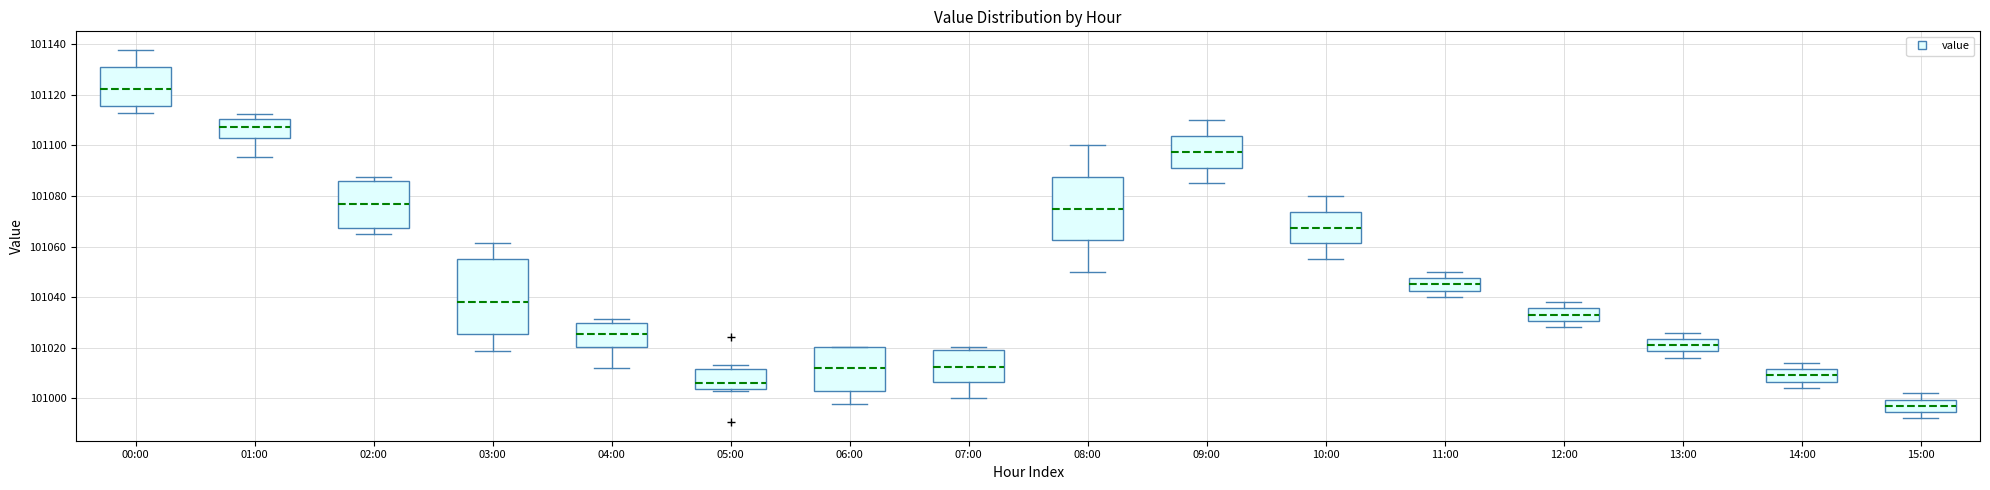

Reading left to right, transcribe this box plot: for each box, give where its median line is, the range the box spans, and where its two whiskers end, as read against the y-axis. The values are not printed on the chart, so give them approximately, as read against the axis.

00:00: median 101122, box 101116 to 101132, whiskers 101112 to 101138
01:00: median 101108, box 101102 to 101110, whiskers 101096 to 101112
02:00: median 101076, box 101068 to 101086, whiskers 101064 to 101088
03:00: median 101038, box 101026 to 101054, whiskers 101018 to 101062
04:00: median 101026, box 101020 to 101030, whiskers 101012 to 101032
05:00: median 101006, box 101004 to 101012, whiskers 101002 to 101014
06:00: median 101012, box 101002 to 101020, whiskers 100998 to 101020
07:00: median 101012, box 101006 to 101018, whiskers 101000 to 101020
08:00: median 101076, box 101062 to 101088, whiskers 101050 to 101100
09:00: median 101098, box 101092 to 101104, whiskers 101086 to 101110
10:00: median 101068, box 101062 to 101074, whiskers 101056 to 101080
11:00: median 101046, box 101042 to 101048, whiskers 101040 to 101050
12:00: median 101034, box 101030 to 101036, whiskers 101028 to 101038
13:00: median 101022, box 101018 to 101024, whiskers 101016 to 101026
14:00: median 101010, box 101006 to 101012, whiskers 101004 to 101014
15:00: median 100998, box 100994 to 101000, whiskers 100992 to 101002